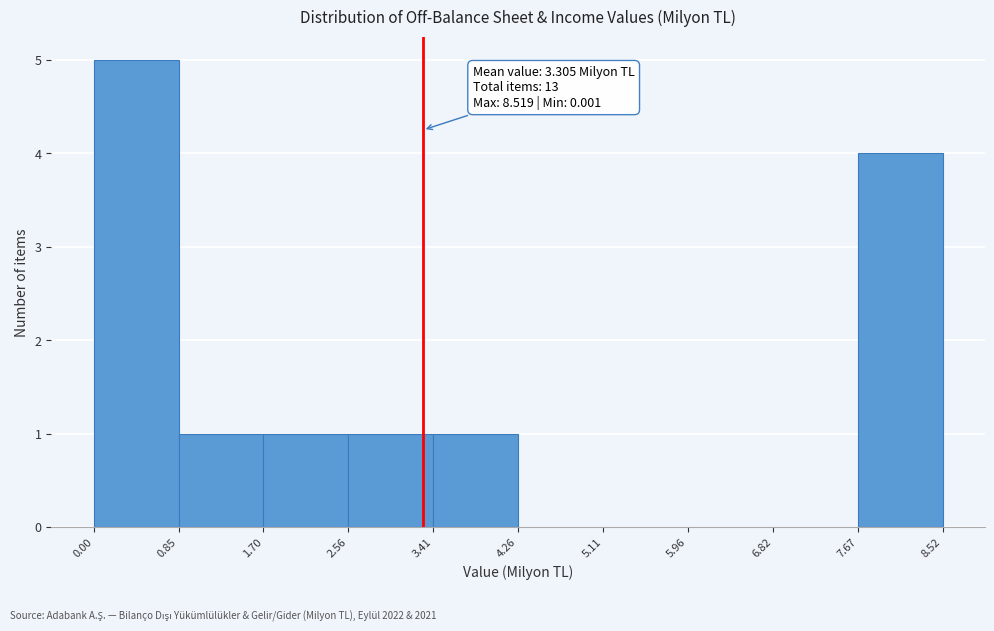

Over which range of the x-axis is the bar tallest?

0.00 to 0.85